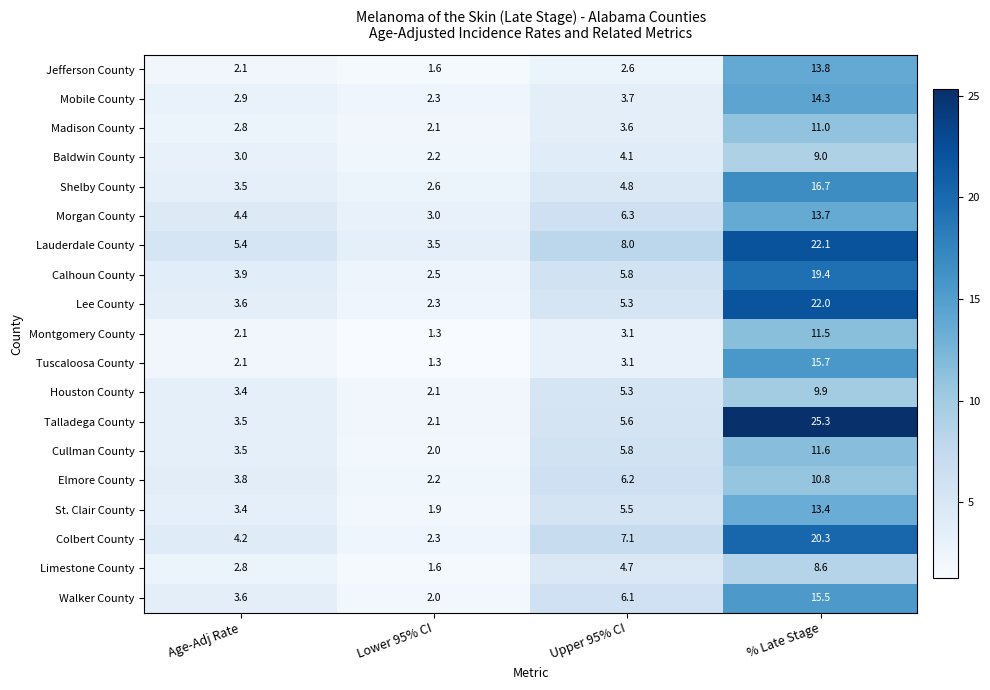

Rank the series at % Late Stage from lowest to highest value.

Limestone County, Baldwin County, Houston County, Elmore County, Madison County, Montgomery County, Cullman County, St. Clair County, Morgan County, Jefferson County, Mobile County, Walker County, Tuscaloosa County, Shelby County, Calhoun County, Colbert County, Lee County, Lauderdale County, Talladega County